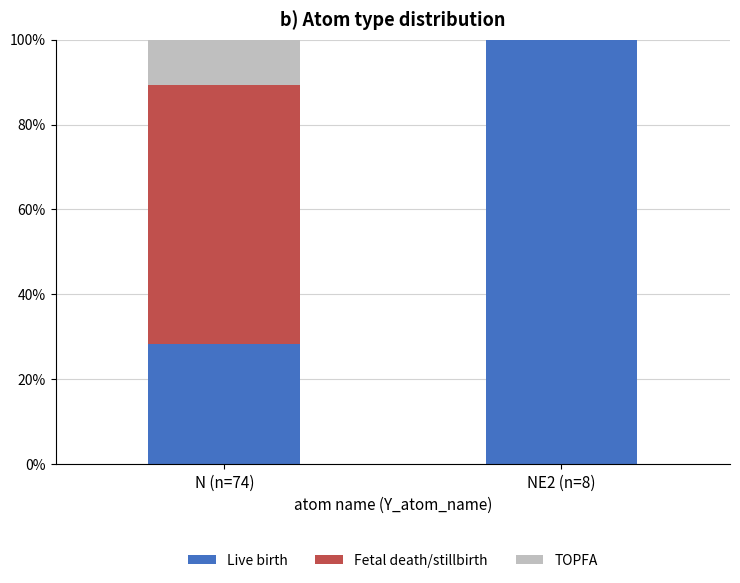

Which category has the highest value in the Live birth series?

NE2 (n=8)